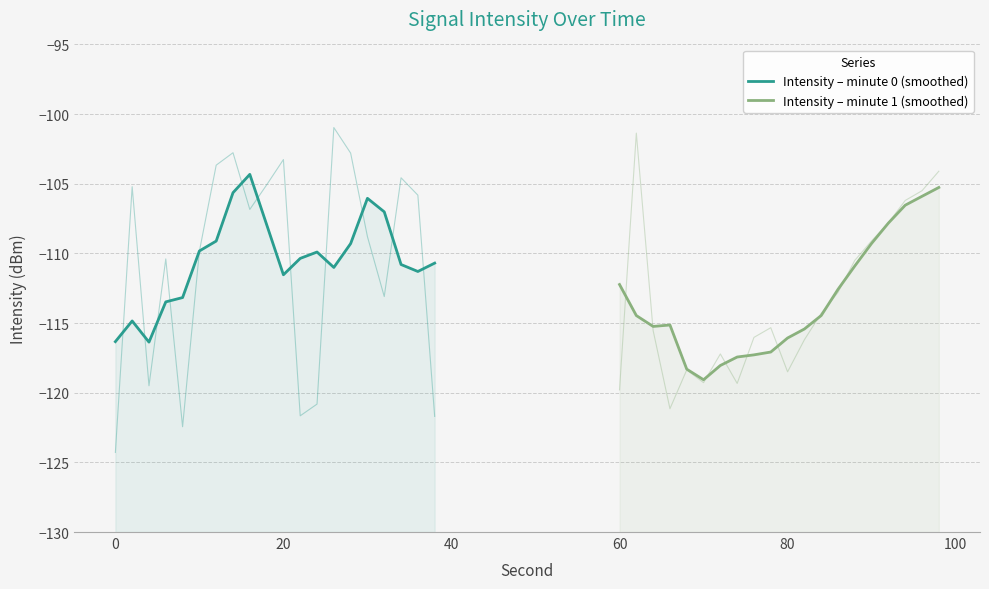

How many interior local peaks does the Intensity – minute 1 (smoothed) series have?

1